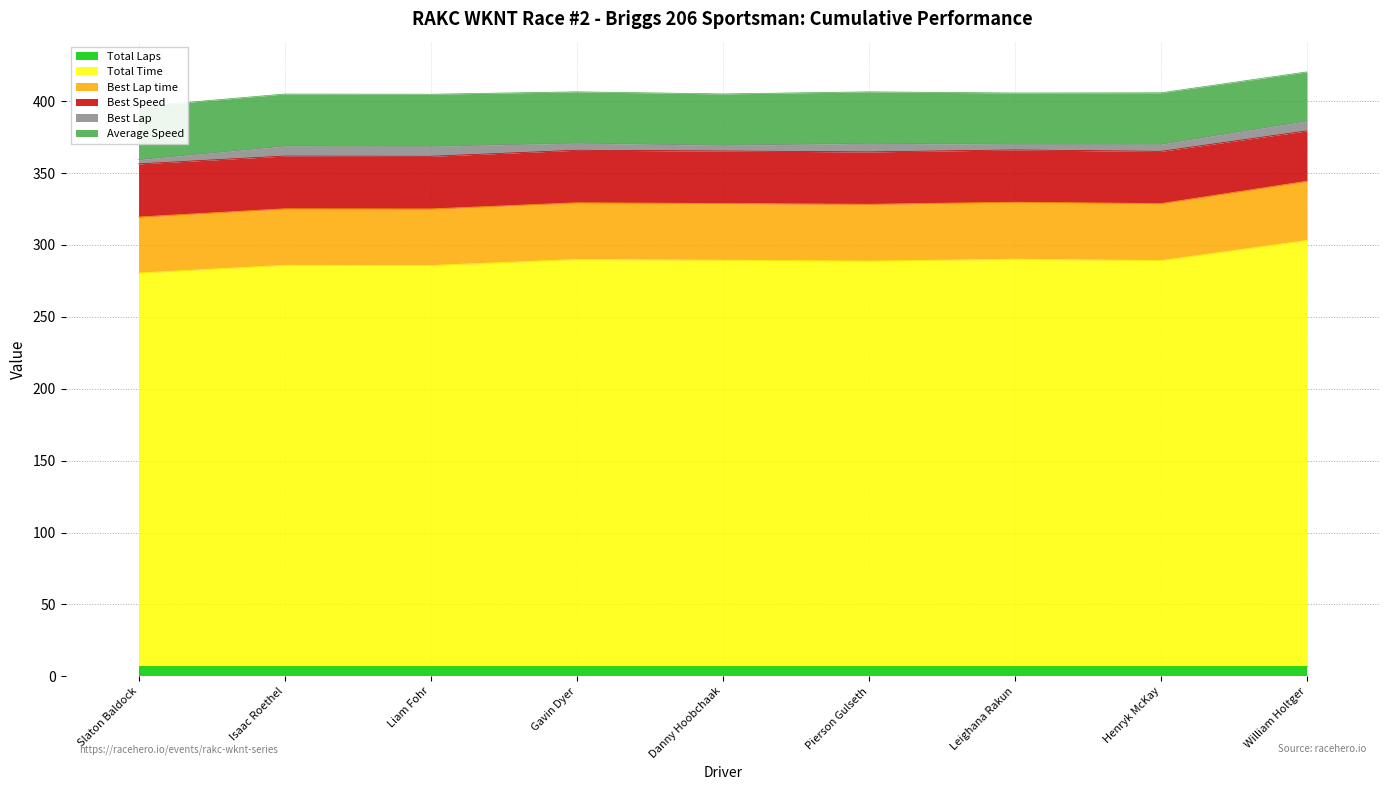

Reading right to left, what are all the values shown in this chart?

Total Laps: William Holtger=7.0	Henryk McKay=7.0	Leighana Rakun=7.0	Pierson Gulseth=7.0	Danny Hoobchaak=7.0	Gavin Dyer=7.0	Liam Fohr=7.0	Isaac Roethel=7.0	Slaton Baldock=7.0
Total Time: William Holtger=296.2	Henryk McKay=282.2	Leighana Rakun=283.1	Pierson Gulseth=281.8	Danny Hoobchaak=282.4	Gavin Dyer=282.9	Liam Fohr=278.7	Isaac Roethel=278.9	Slaton Baldock=273.5
Best Lap time: William Holtger=41.1	Henryk McKay=39.6	Leighana Rakun=39.6	Pierson Gulseth=39.5	Danny Hoobchaak=39.4	Gavin Dyer=39.4	Liam Fohr=39.3	Isaac Roethel=39.3	Slaton Baldock=39.0
Best Speed: William Holtger=35.0	Henryk McKay=36.3	Leighana Rakun=36.3	Pierson Gulseth=36.4	Danny Hoobchaak=36.5	Gavin Dyer=36.5	Liam Fohr=36.6	Isaac Roethel=36.7	Slaton Baldock=36.9
Best Lap: William Holtger=7.0	Henryk McKay=5.0	Leighana Rakun=4.0	Pierson Gulseth=6.0	Danny Hoobchaak=4.0	Gavin Dyer=5.0	Liam Fohr=7.0	Isaac Roethel=7.0	Slaton Baldock=3.0
Average Speed: William Holtger=34.0	Henryk McKay=35.7	Leighana Rakun=35.6	Pierson Gulseth=35.8	Danny Hoobchaak=35.7	Gavin Dyer=35.6	Liam Fohr=36.2	Isaac Roethel=36.1	Slaton Baldock=36.9